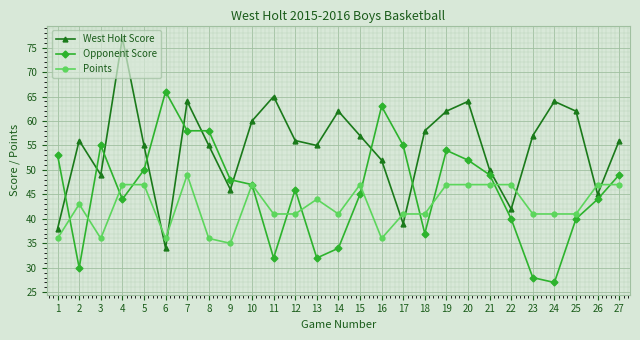

Reading right to left, extract all data points from this chart.

West Holt Score: 27=56	26=45	25=62	24=64	23=57	22=42	21=50	20=64	19=62	18=58	17=39	16=52	15=57	14=62	13=55	12=56	11=65	10=60	9=46	8=55	7=64	6=34	5=55	4=77	3=49	2=56	1=38
Opponent Score: 27=49	26=44	25=40	24=27	23=28	22=40	21=49	20=52	19=54	18=37	17=55	16=63	15=45	14=34	13=32	12=46	11=32	10=47	9=48	8=58	7=58	6=66	5=50	4=44	3=55	2=30	1=53
Points: 27=47	26=47	25=41	24=41	23=41	22=47	21=47	20=47	19=47	18=41	17=41	16=36	15=47	14=41	13=44	12=41	11=41	10=47	9=35	8=36	7=49	6=36	5=47	4=47	3=36	2=43	1=36